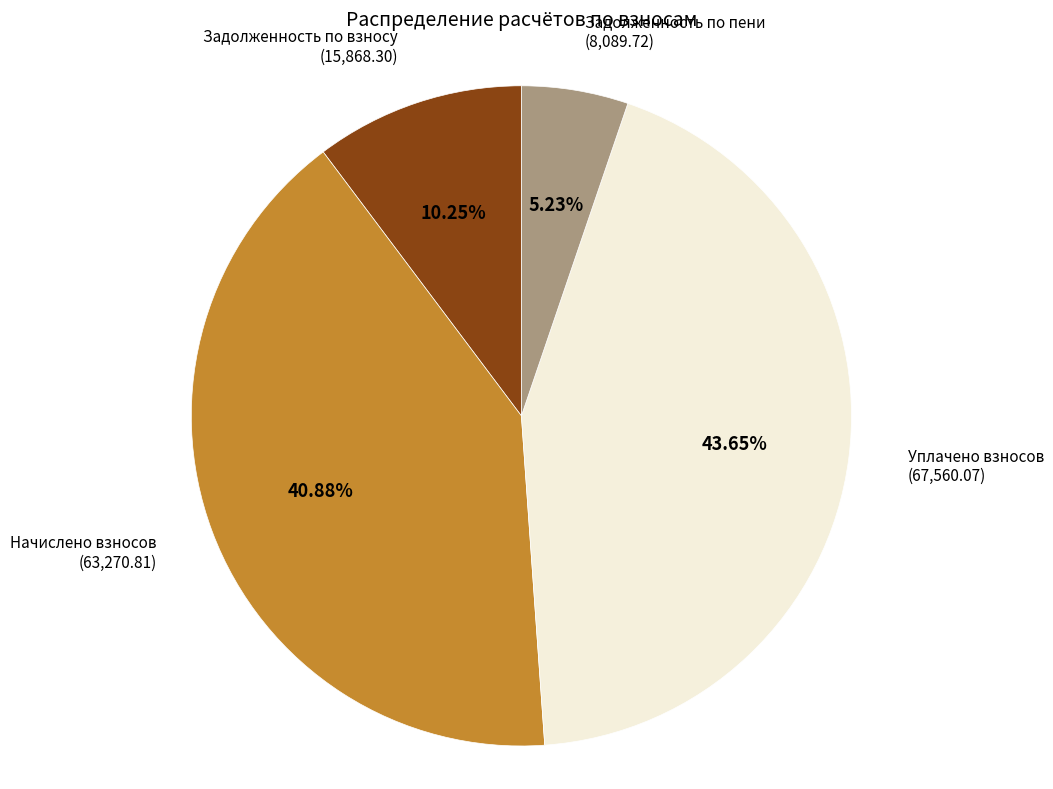

Is there any slice that represents more than half of the pie?

No